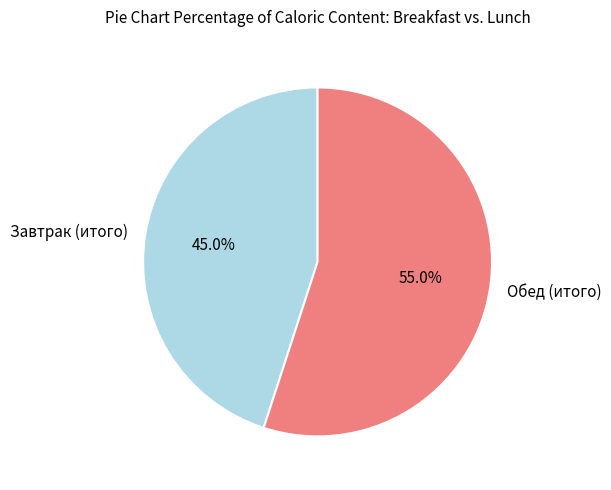

What percentage is NOT represented by Завтрак (итого)?

55.0%